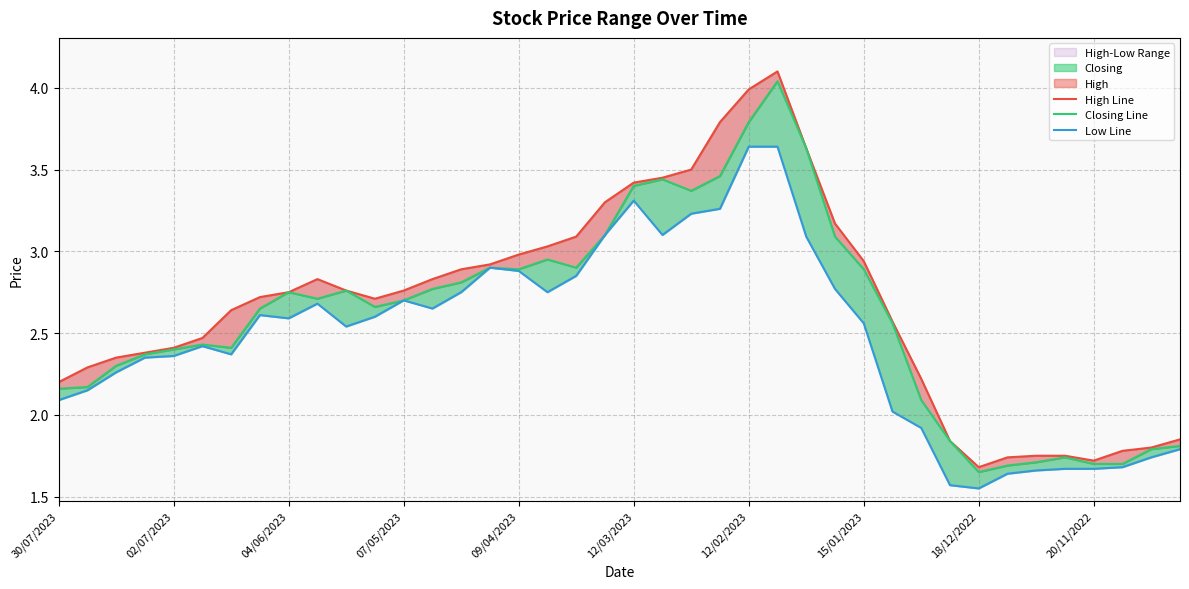

At which label does High Line reach its minimum?

18/12/2022